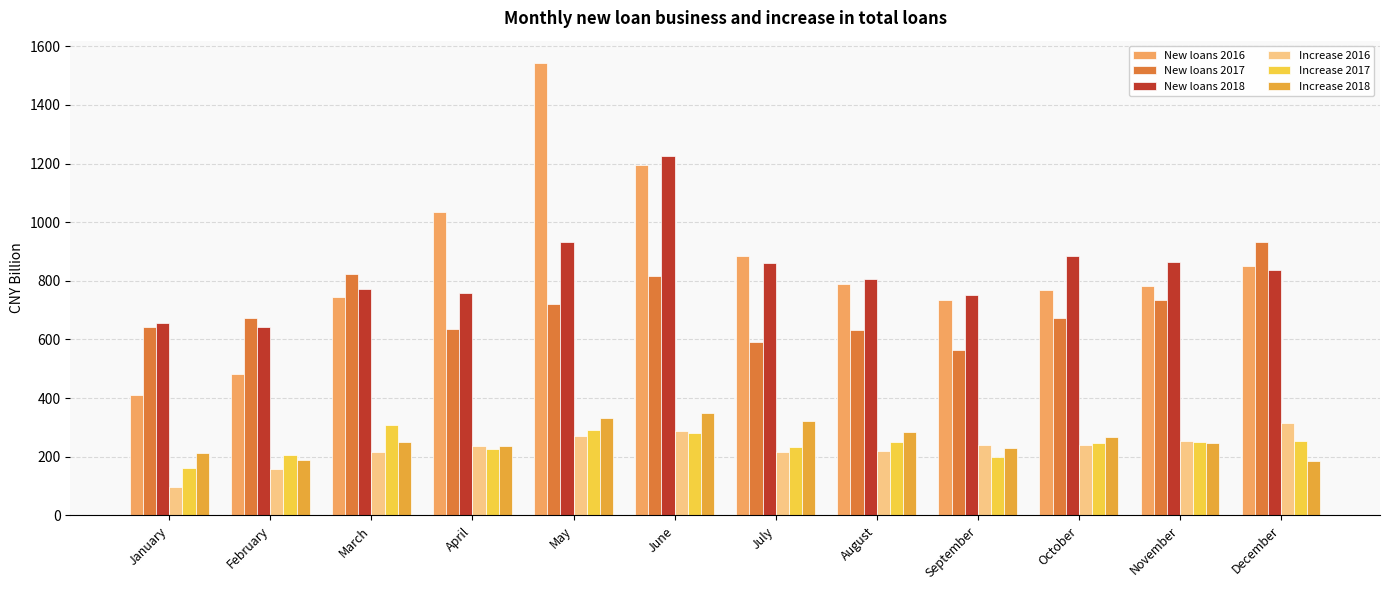

How many bars are there in total?

72